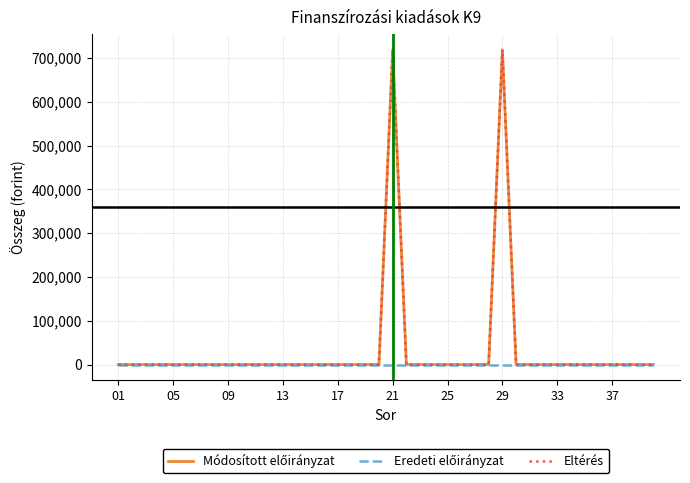

True or false: Eredeti előirányzat has more than 1 interior local peaks.

False